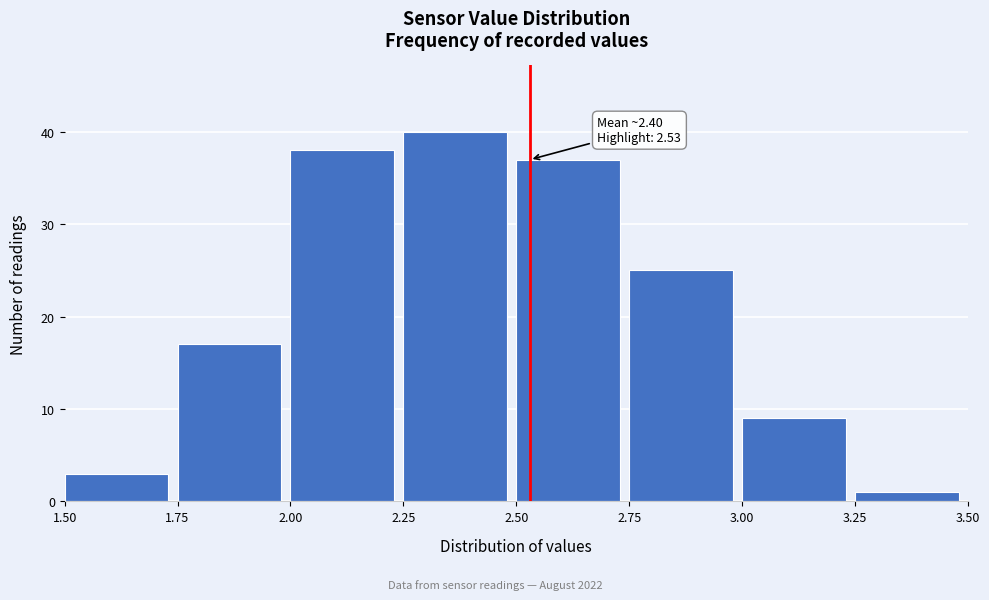

Over which range of the x-axis is the bar tallest?

2.25 to 2.50